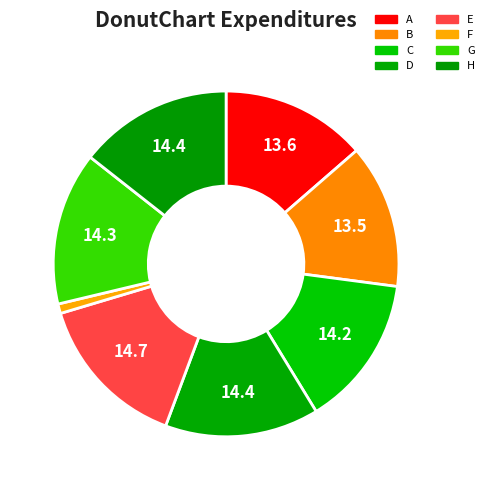

True or false: A accounts for 23% of the total.

False